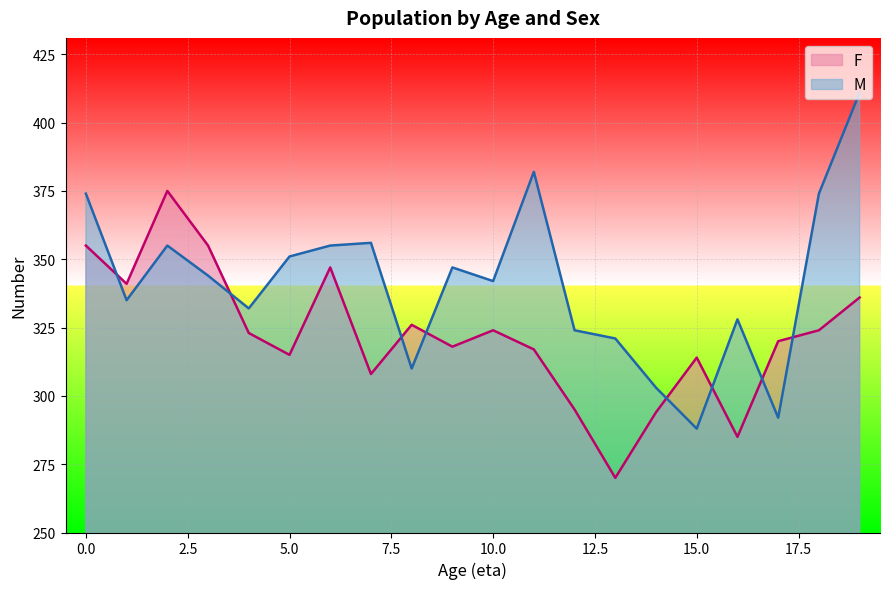

Reading left to right, transcribe all the data shown in this chart.

F: 0=355	1=341	2=375	3=355	4=323	5=315	6=347	7=308	8=326	9=318	10=324	11=317	12=295	13=270	14=294	15=314	16=285	17=320	18=324	19=336
M: 0=374	1=335	2=355	3=344	4=332	5=351	6=355	7=356	8=310	9=347	10=342	11=382	12=324	13=321	14=303	15=288	16=328	17=292	18=374	19=411